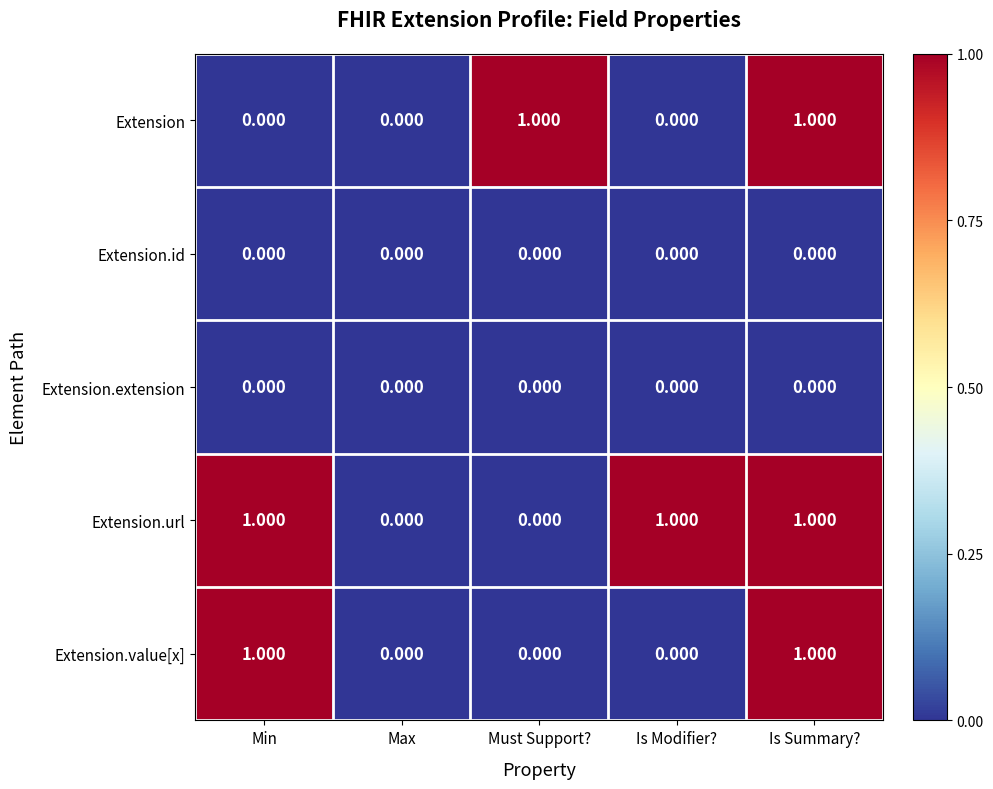

Is the value of Extension.value[x] at Min greater than the value of Extension.id at Max?

Yes